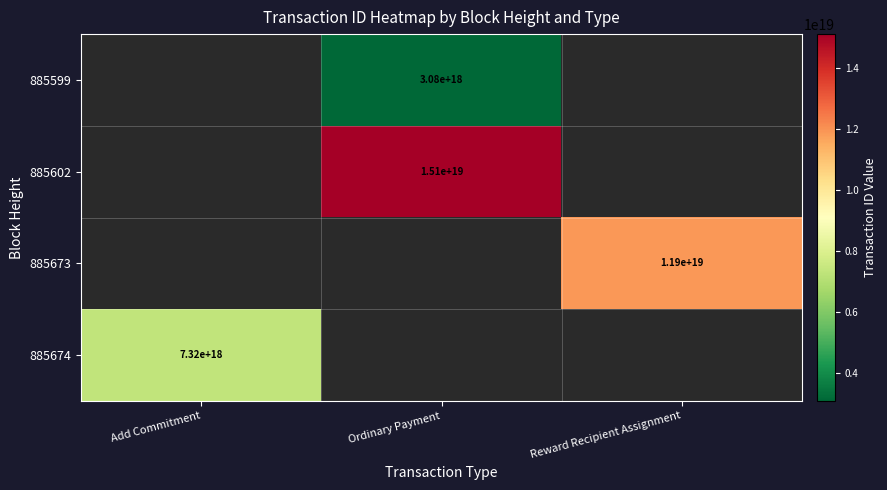

The value of 885673 at Reward Recipient Assignment is 11900000000000000000. True or false?

True